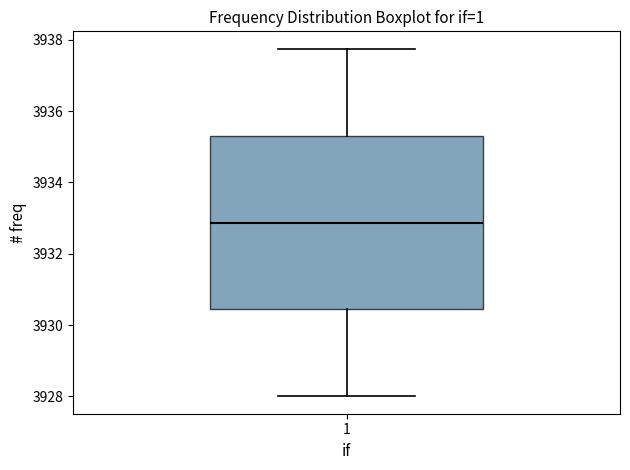

Read this box plot against the y-axis: the position of the median line, the range covered by the box, and the ends of both whiskers. The values are not printed on the chart, so give them approximately, as read against the axis.

median 3932.8, box 3930.4 to 3935.4, whiskers 3928.0 to 3937.8